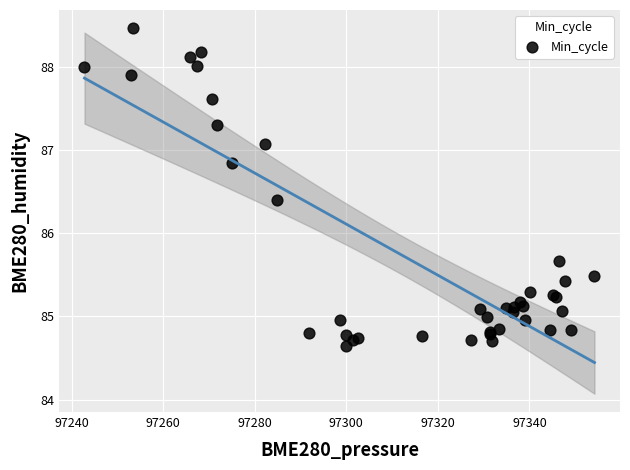

What Y value in the scatter plot is closest to 86?

85.7